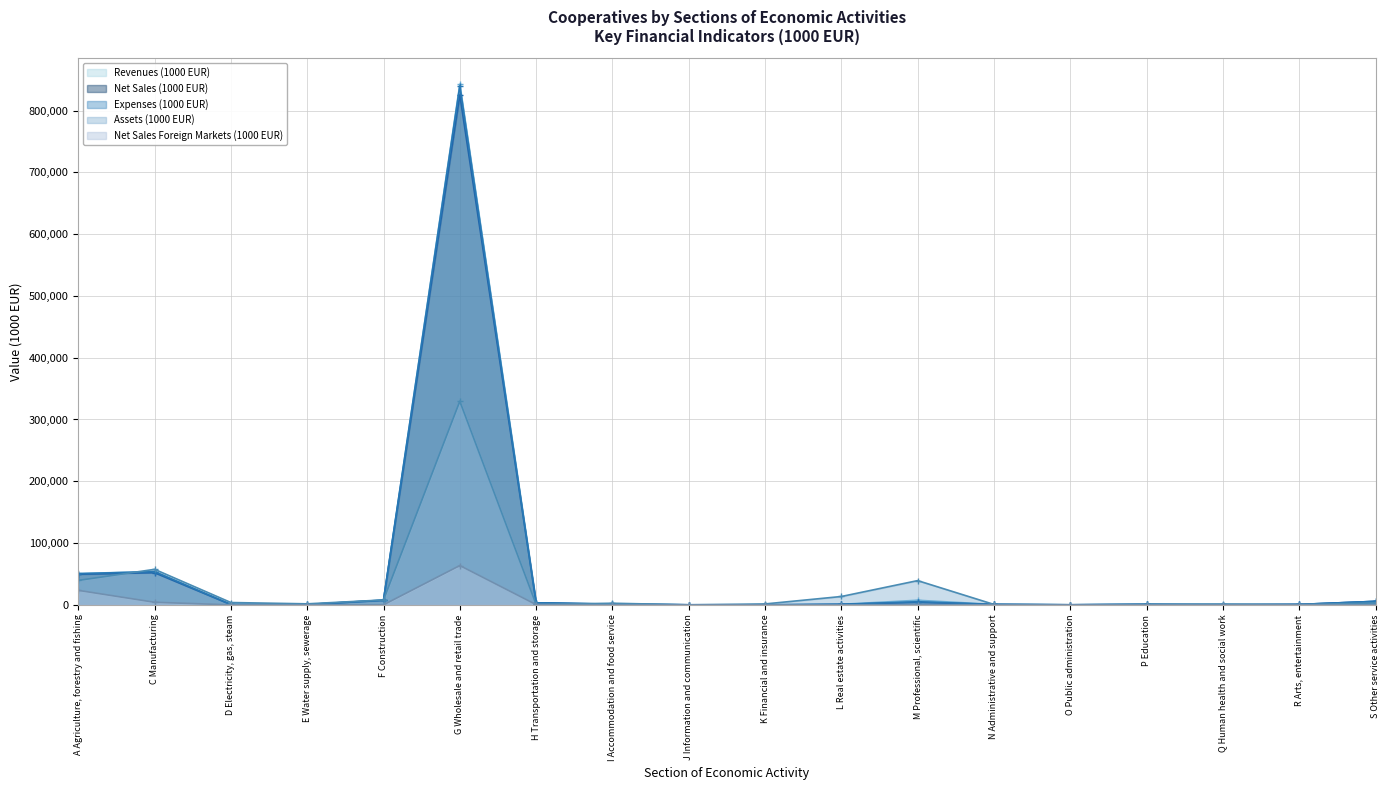

True or false: Net Sales (1000 EUR) and Expenses (1000 EUR) intersect in this chart.

False